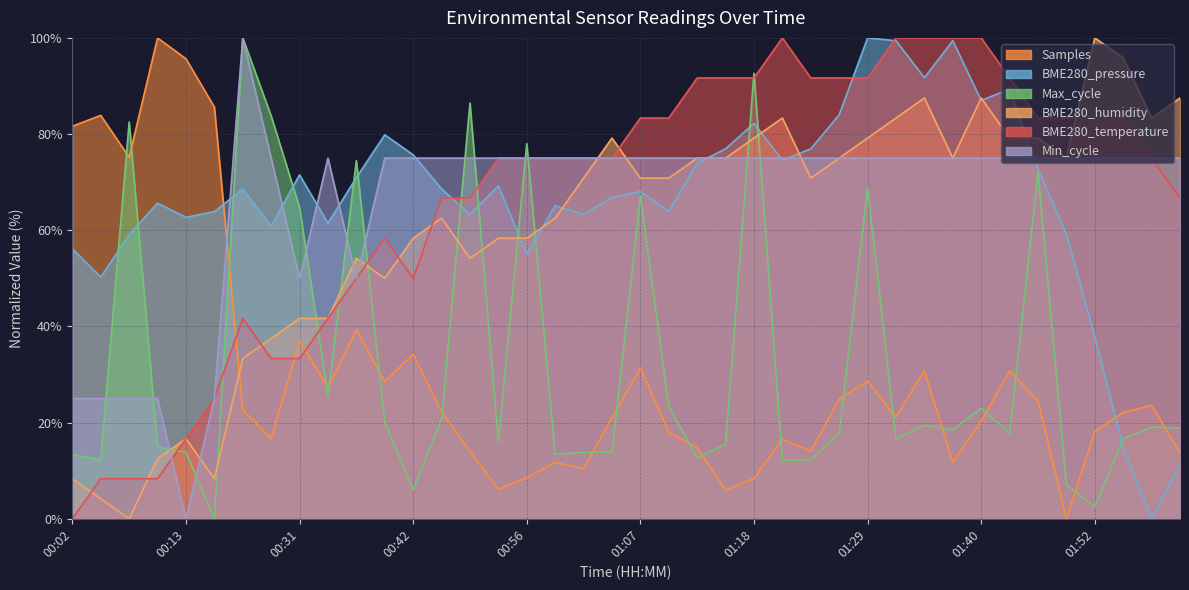

Reading left to right, extract all data points from this chart.

BME280_temperature: 0.0	8.3	8.3	8.3	16.7	25.0	41.7	33.3	33.3	41.7	50.0	58.3	50.0	66.7	66.7	75.0	75.0	75.0	75.0	75.0	83.3	83.3	91.7	91.7	91.7	100.0	91.7	91.7	91.7	100.0	100.0	100.0	100.0	91.7	83.3	83.3	83.3	83.3	75.0	66.7
BME280_humidity: 8.3	4.2	0.0	12.5	16.7	8.3	33.3	37.5	41.7	41.7	54.2	50.0	58.3	62.5	54.2	58.3	58.3	62.5	70.8	79.2	70.8	70.8	75.0	75.0	79.2	83.3	70.8	75.0	79.2	83.3	87.5	75.0	87.5	79.2	79.2	75.0	100.0	95.8	83.3	87.5